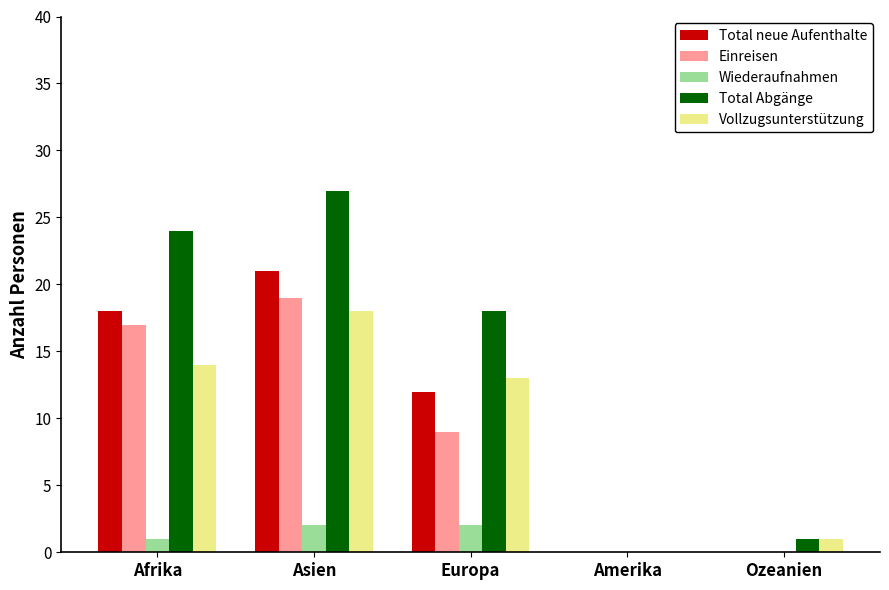

What is the total value across all series at Afrika?

74